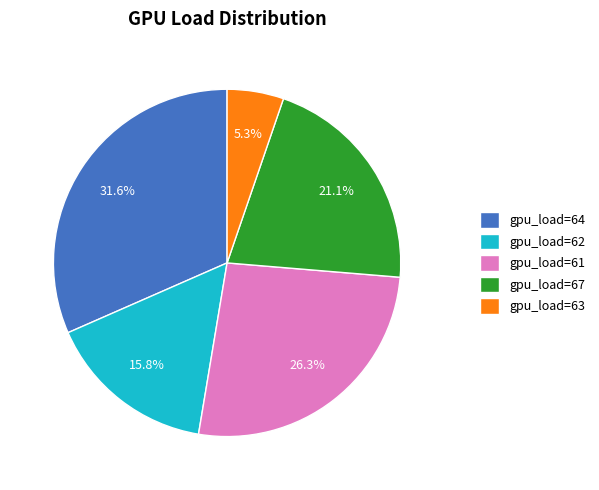

How many segments does this pie chart have?

5